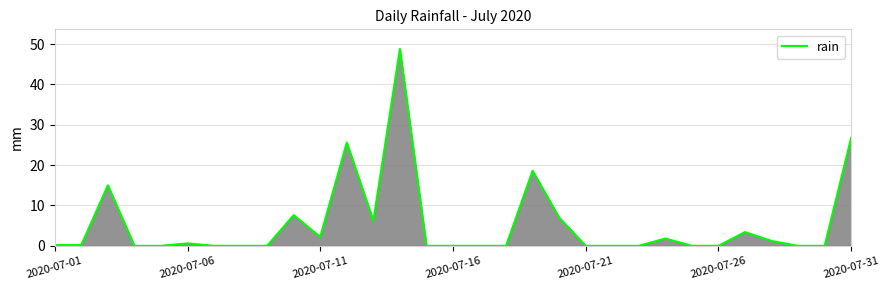

What is the difference between the maximum and minimum values?

48.8